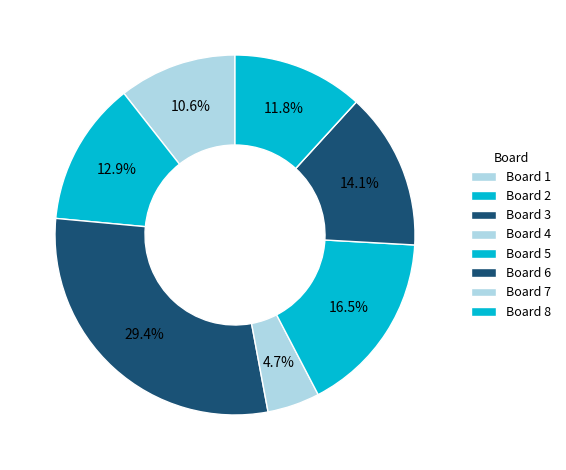

True or false: Board 7 accounts for 8% of the total.

False